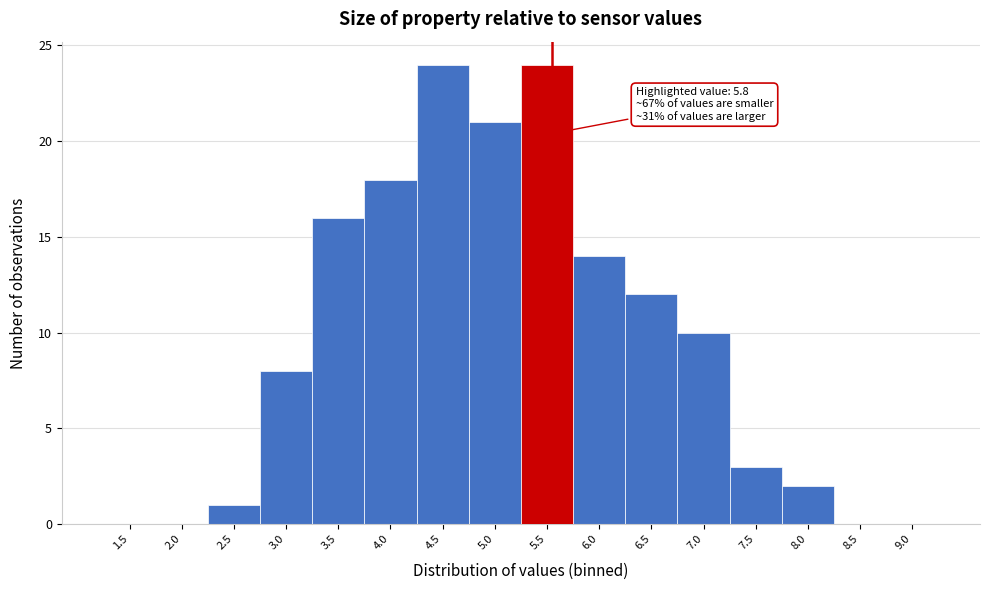

Reading left to right, what are all the values shown in this chart?

1.5=0	2.0=0	2.5=1	3.0=8	3.5=16	4.0=18	4.5=24	5.0=21	5.5=24	6.0=14	6.5=12	7.0=10	7.5=3	8.0=2	8.5=0	9.0=0